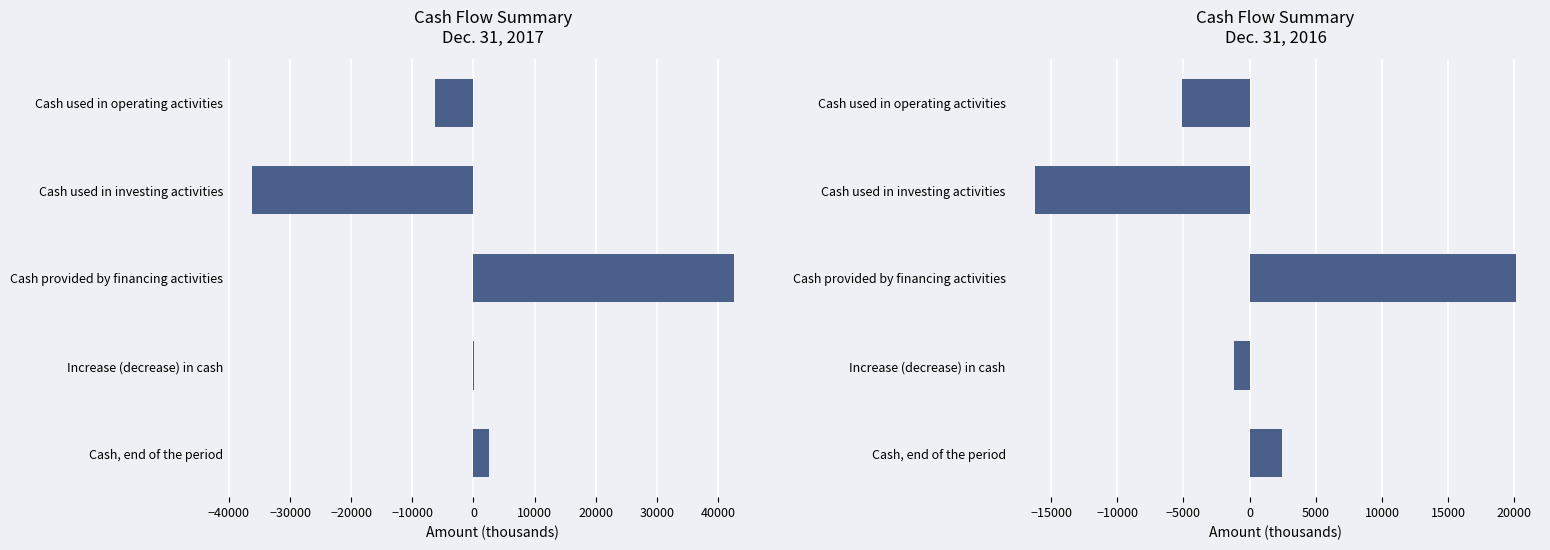

What is the total value across all series at Increase (decrease) in cash?

-1127